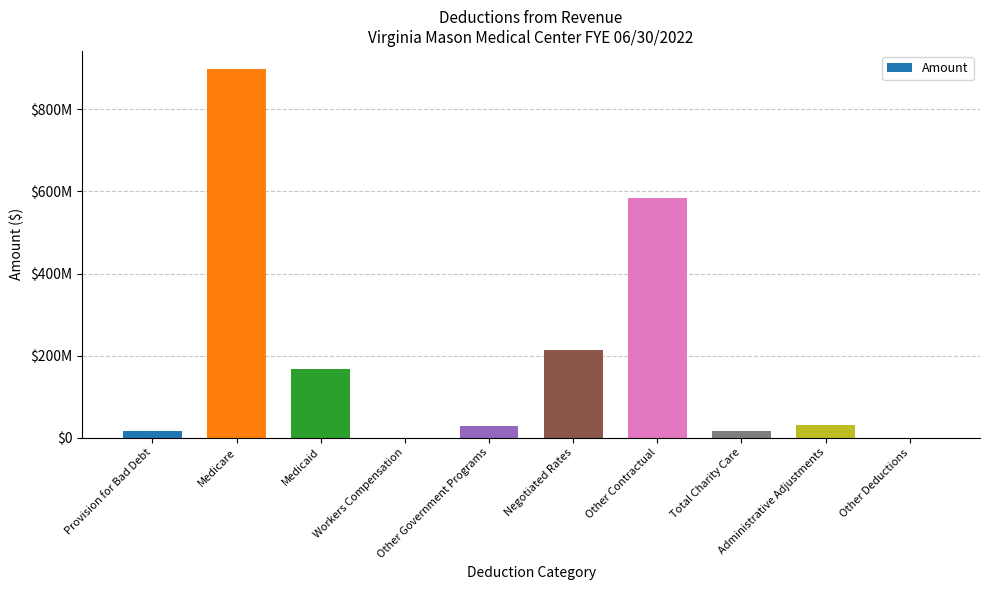

Are the bars horizontal?

No